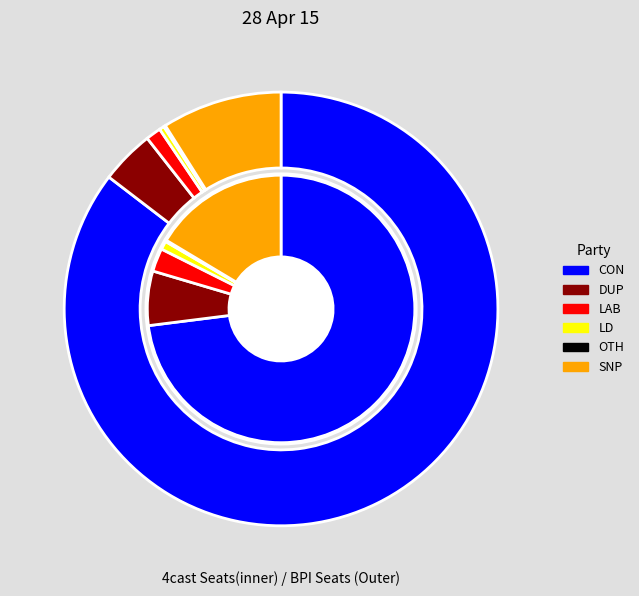

How many segments does this pie chart have?

6